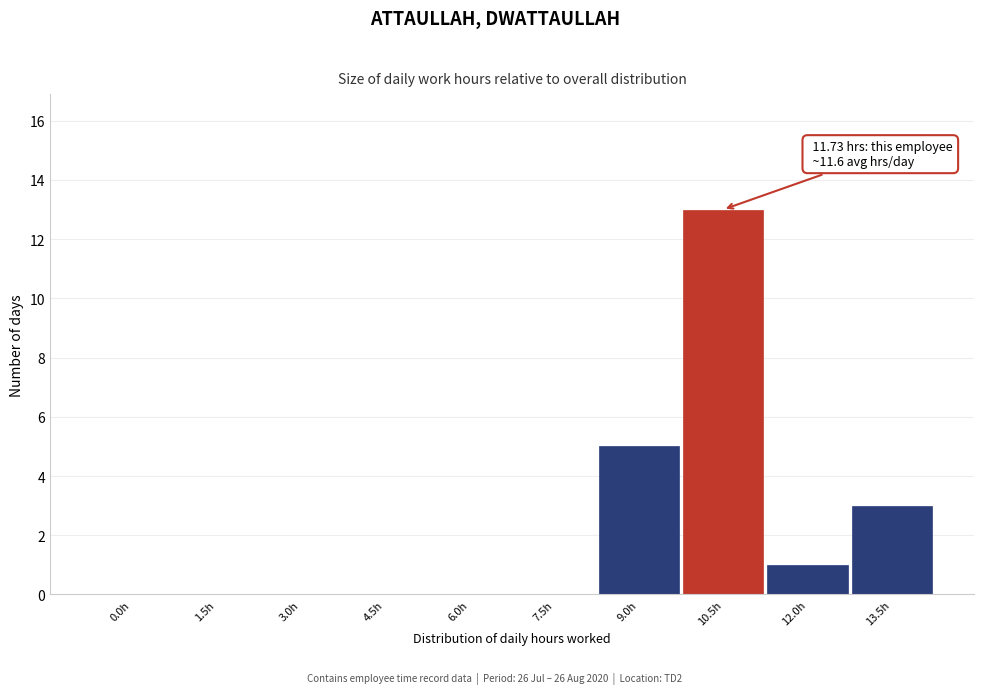

Reading left to right, what are all the values shown in this chart?

0.0h=0	1.5h=0	3.0h=0	4.5h=0	6.0h=0	7.5h=0	9.0h=5	10.5h=13	12.0h=1	13.5h=3